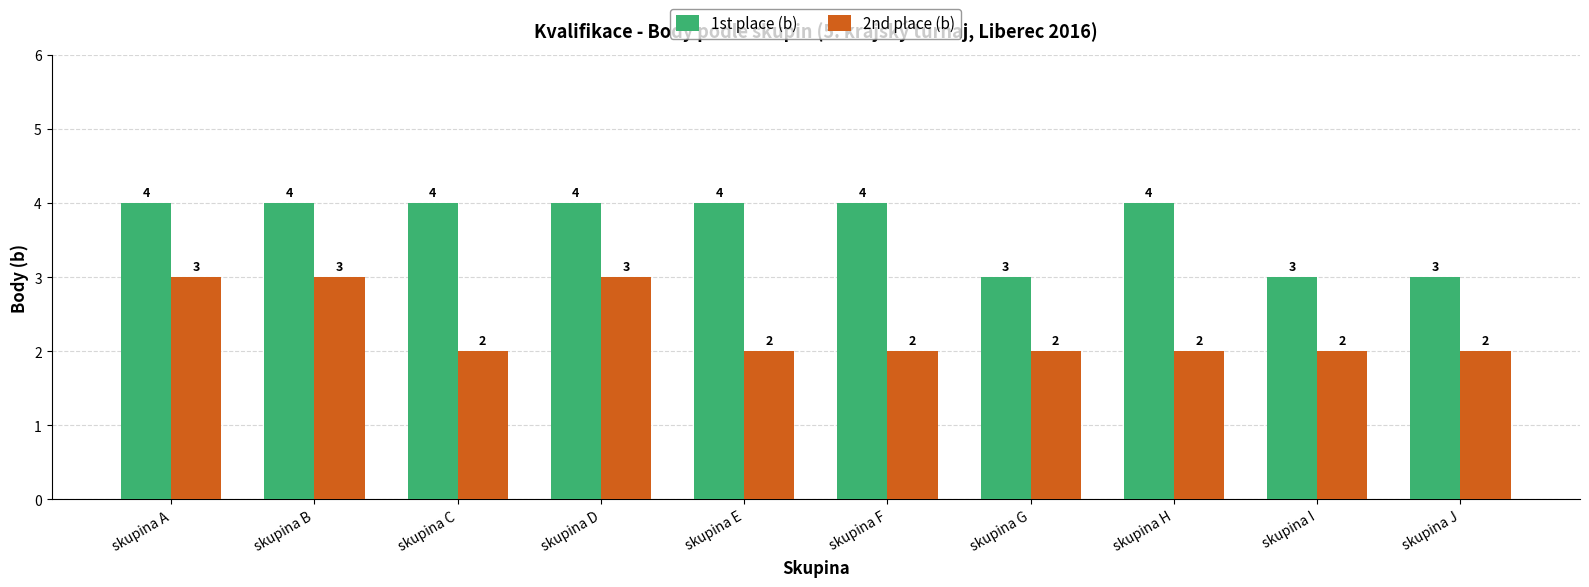

What is the total value across all series at skupina A?

7